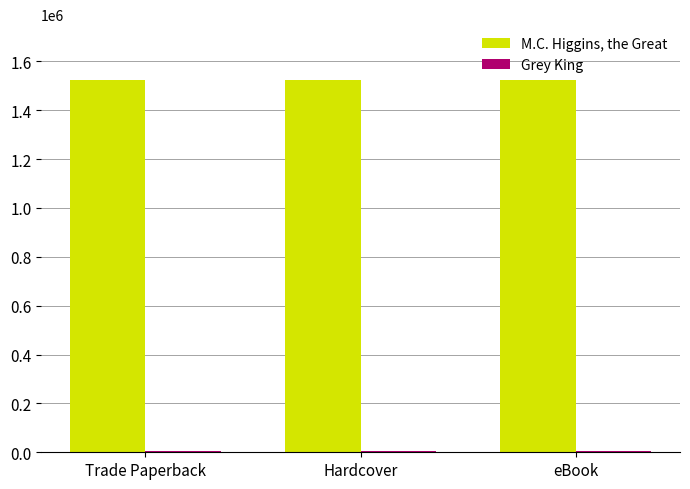

What is the greatest value displayed?

1523267